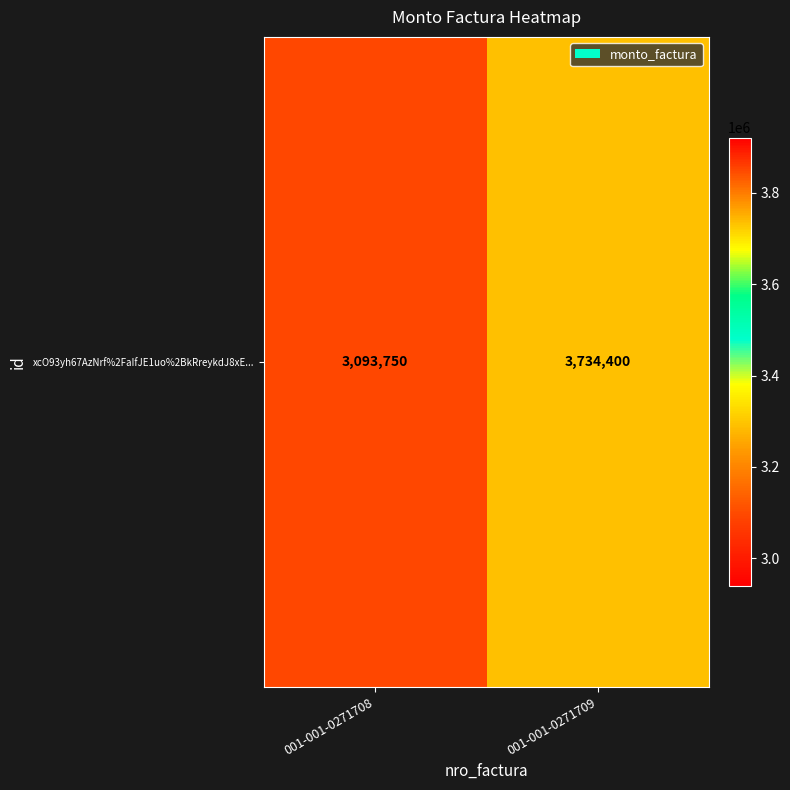

How many values are between 3093750 and 3734400?

2